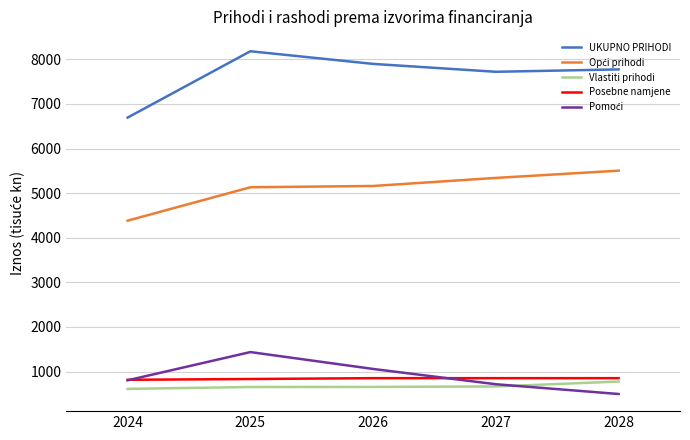

Which label corresponds to the largest value in the chart?

2025